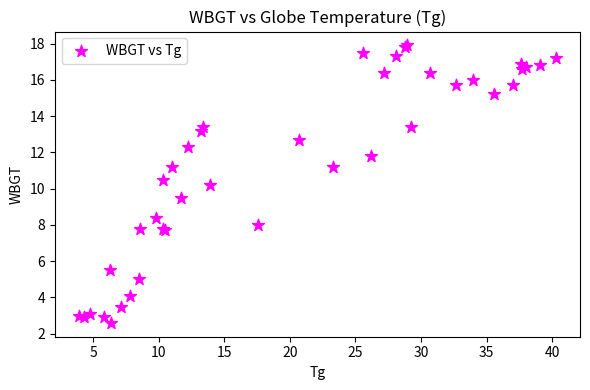

What Y value in the scatter plot is closest to 10?

10.2